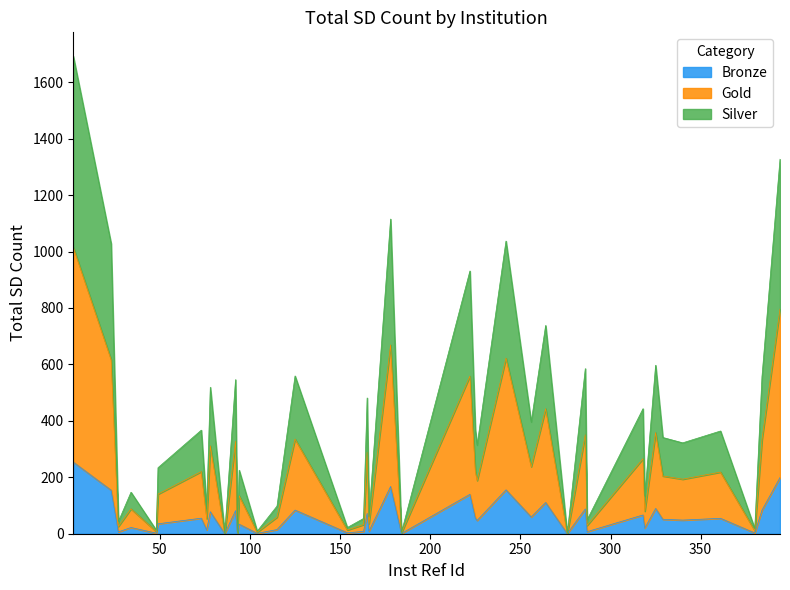

True or false: there are more than 0 points higher than both neighbors.

True